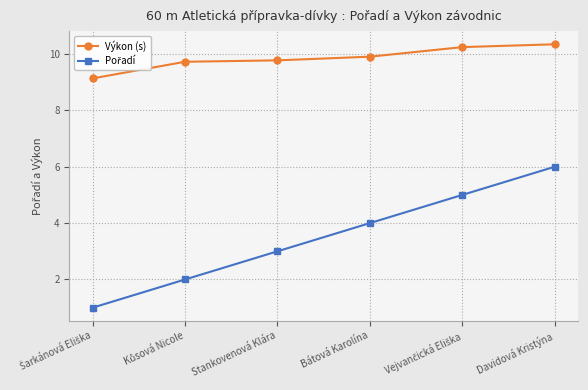

What is the spread (max minus min) of values at Stankovenová Klára?

6.8